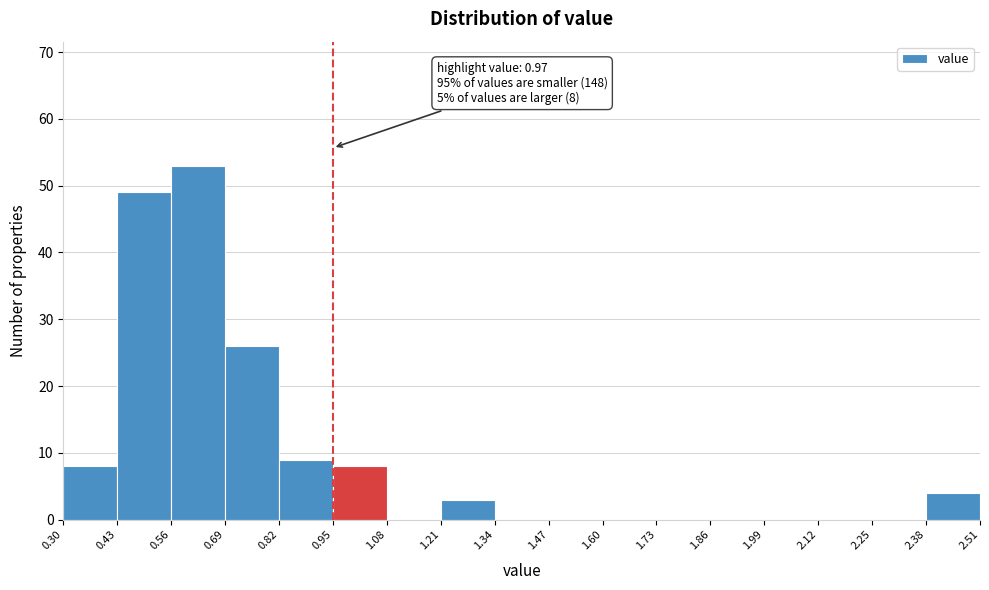

Which range on the x-axis has the tallest bar?

0.56 to 0.69